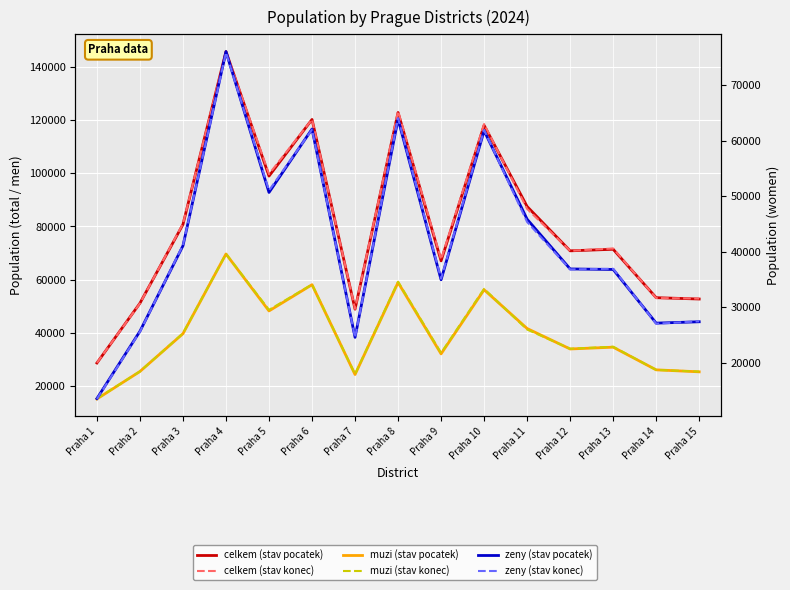

What is the average value of the zeny (stav pocatek) series?

41874